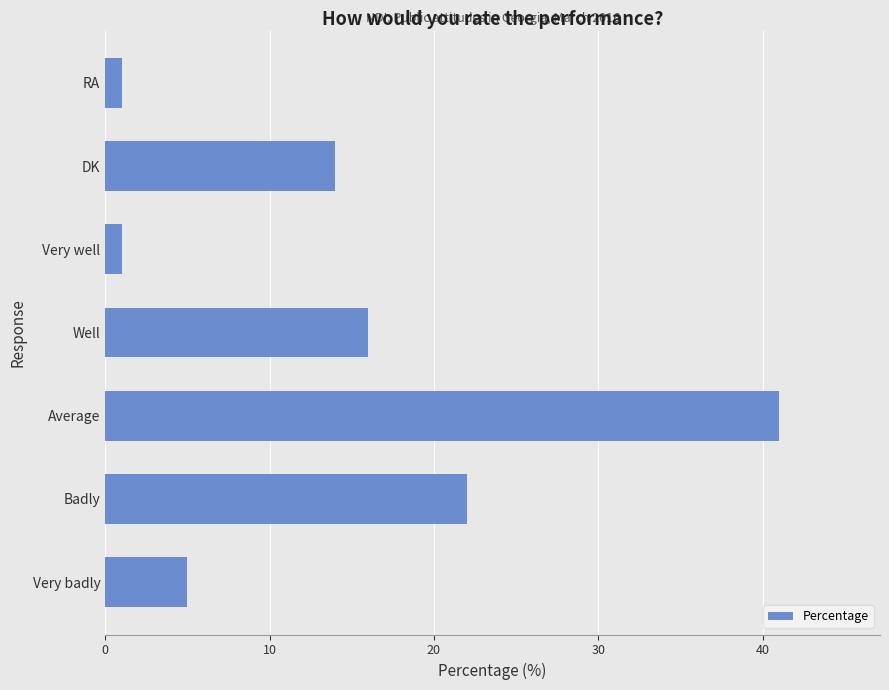

True or false: the data shows 16 at Well.

True